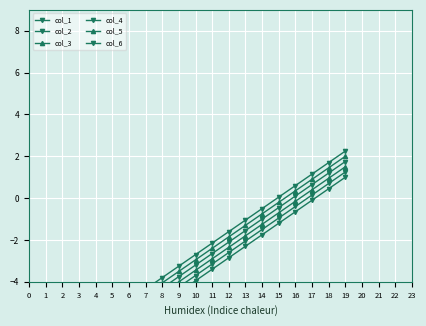

The value of col_2 at 13 is -3.1. True or false?

False